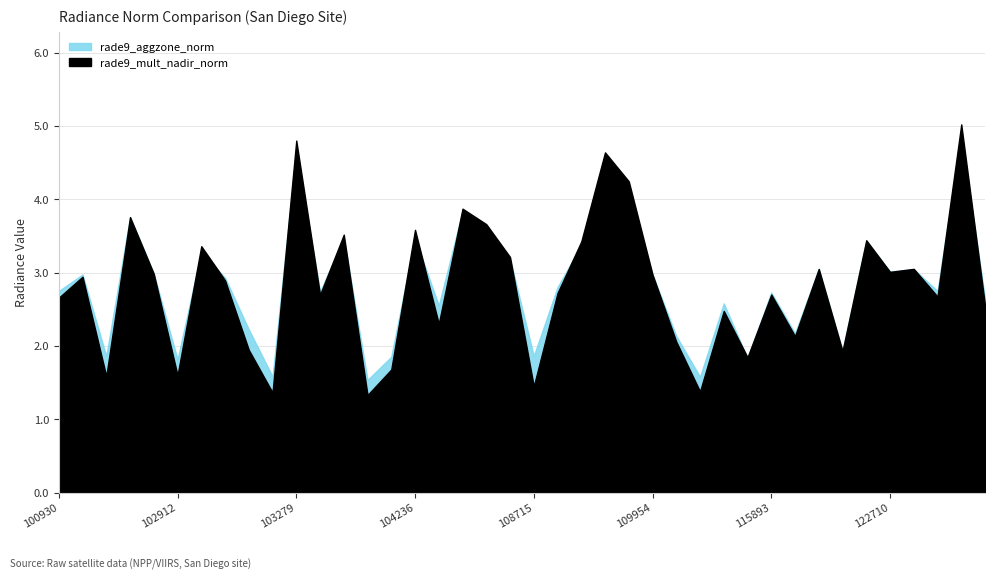

Count the number of categories in the chart.

40